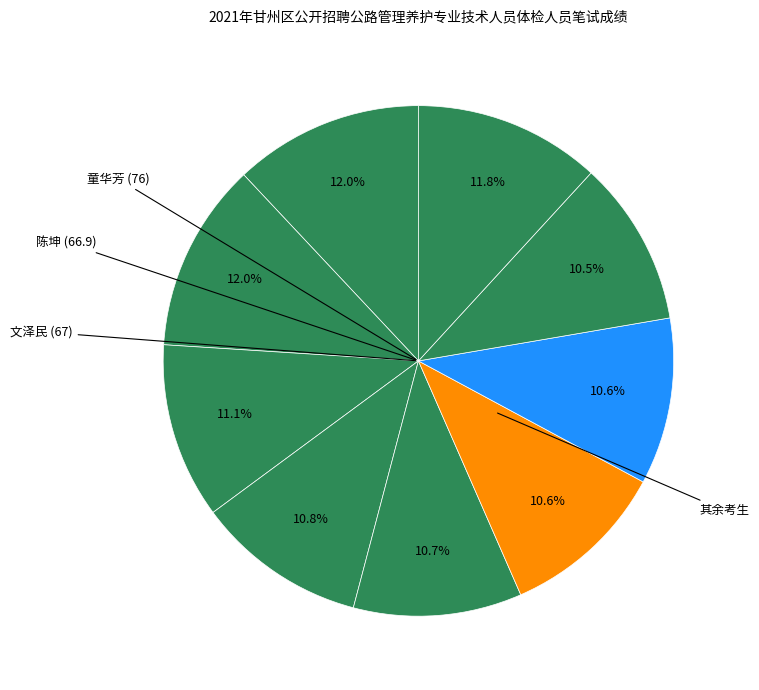

How many slices are in this pie chart?

9